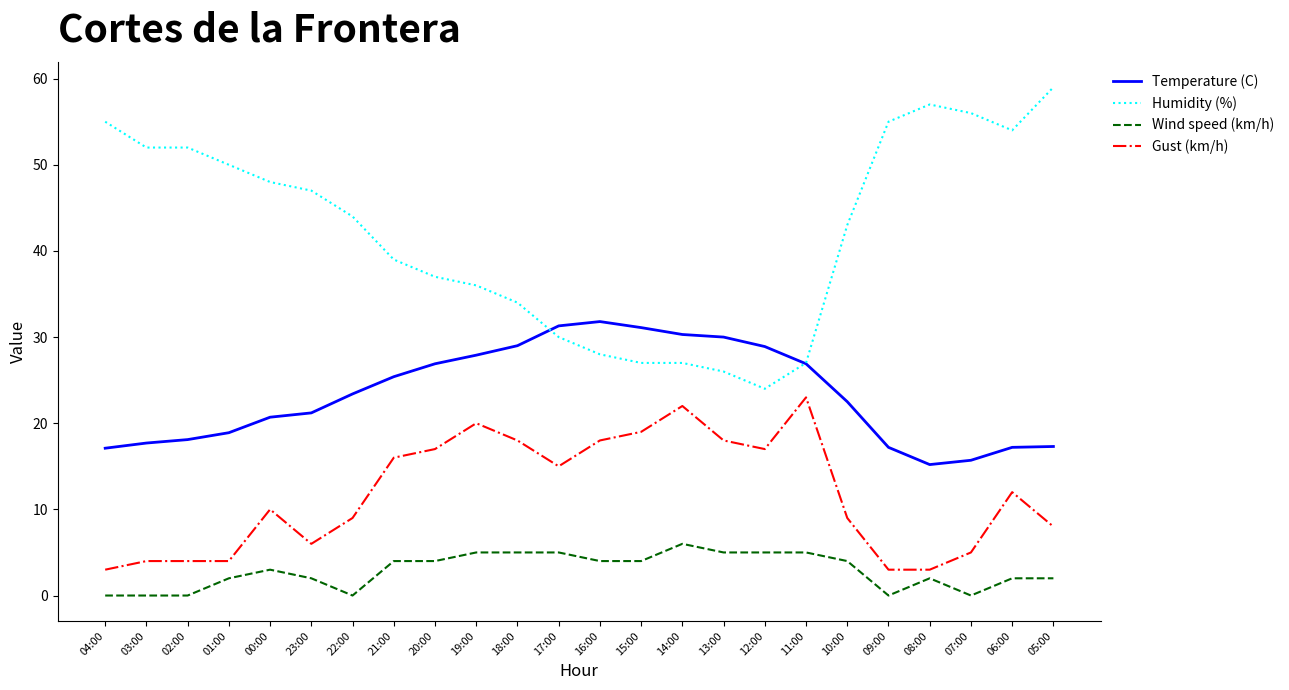

How many Wind speed (km/h) values are between 2 and 5?

17